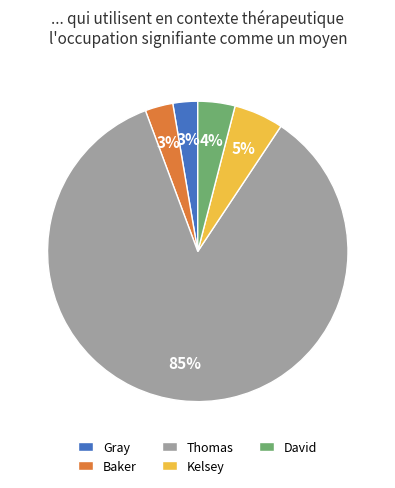

True or false: Baker accounts for 3% of the total.

True